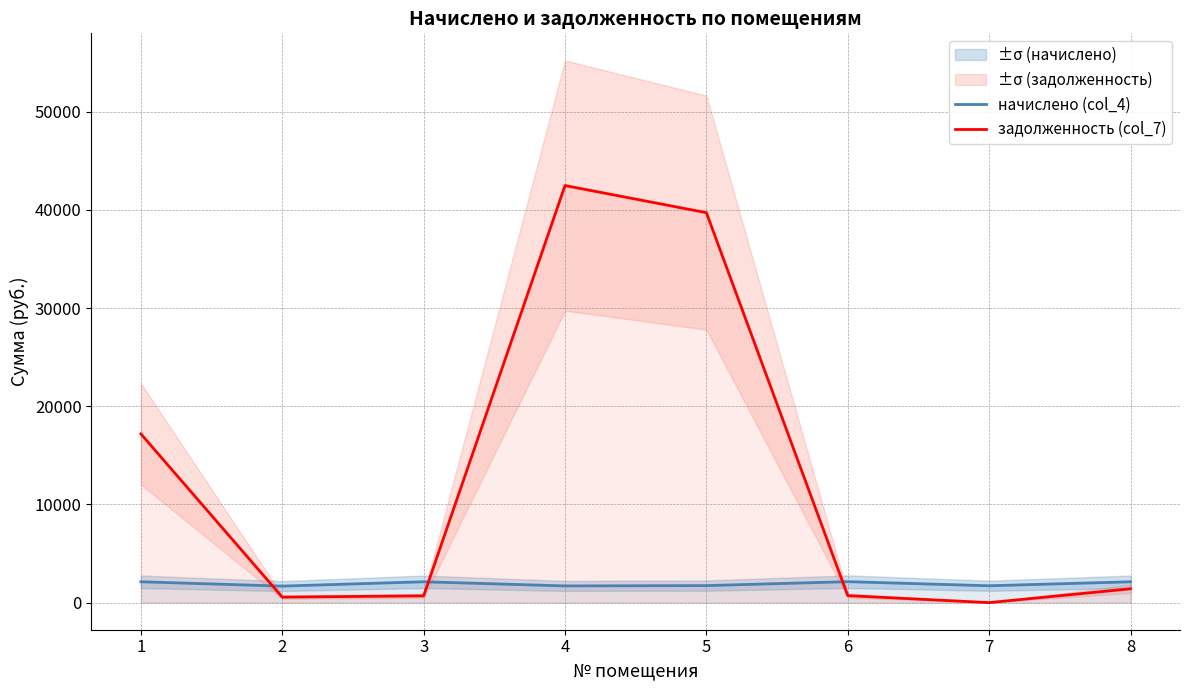

How many values in the задолженность (col_7) series exceed 1410?

4